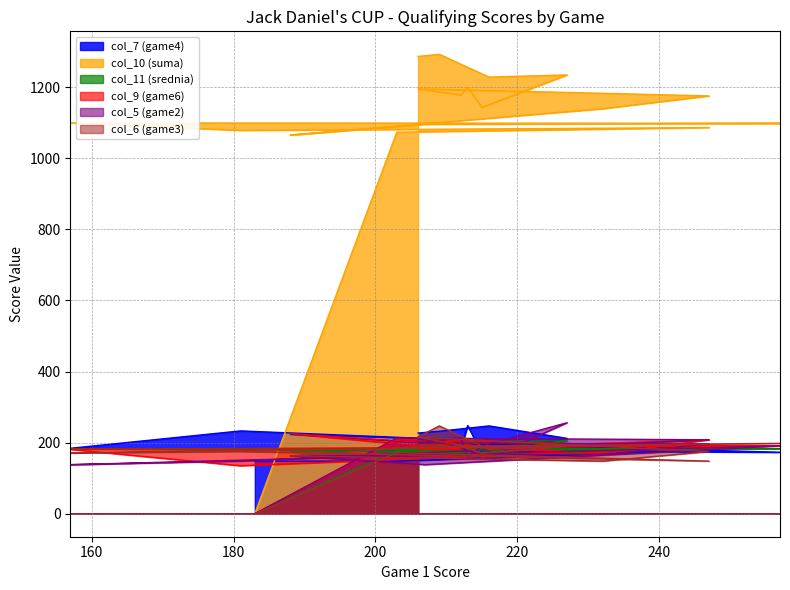

Reading left to right, transcribe all the data shown in this chart.

col_7 (game4): 206=227	209=232	216=247	227=212	215=169	213=248	212=181	206=180	247=196	232=194	188=223	207=200	257=173	157=184	181=233	247=179	203=148	183=148
col_10 (suma): 206=1286	209=1292	216=1228	227=1234	215=1143	213=1199	212=1178	206=1195	247=1175	232=1139	188=1065	207=1095	257=1098	157=1099	181=1078	247=1086	203=1073	183=0
col_11 (srednia): 206=214	209=215	216=204	227=205	215=170	213=199	212=196	206=199	247=195	232=169	188=177	207=182	257=183	157=183	181=179	247=181	203=178	183=0
col_9 (game6): 206=213	209=207	216=183	227=175	215=158	213=192	212=181	206=181	247=208	232=168	188=225	207=189	257=191	157=181	181=135	247=187	203=210	183=0
col_5 (game2): 206=209	209=206	216=157	227=256	215=191	213=158	212=213	206=199	247=196	232=167	188=163	207=138	257=191	157=138	181=148	247=208	203=213	183=0
col_6 (game3): 206=216	209=247	216=181	227=189	215=170	213=184	212=193	206=215	247=175	232=148	188=163	207=189	257=198	157=171	181=175	247=148	203=172	183=0